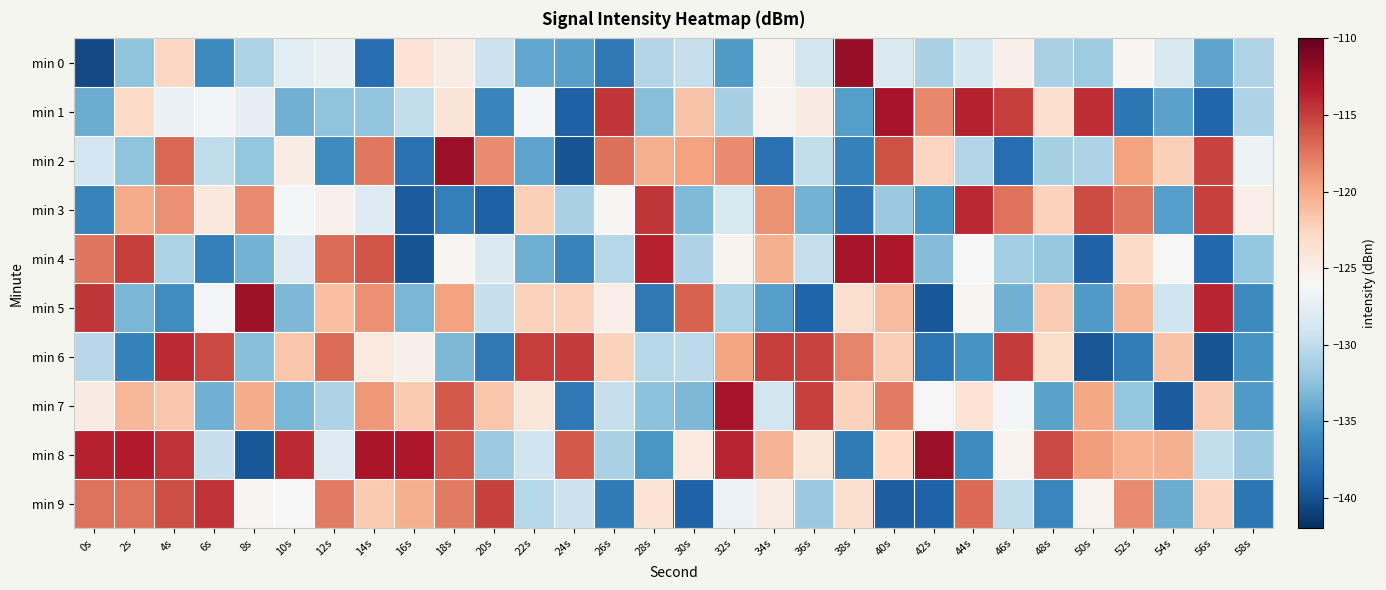

Reading left to right, what are all the values shown in this chart?

min 0: 0s=-140.4	2s=-132.4	4s=-122.6	6s=-136.2	8s=-131.0	10s=-127.8	12s=-127.1	14s=-138.2	16s=-123.8	18s=-124.8	20s=-129.4	22s=-134.3	24s=-134.6	26s=-137.4	28s=-130.7	30s=-129.8	32s=-135.1	34s=-125.6	36s=-129.0	38s=-112.1	40s=-128.3	42s=-131.2	44s=-128.9	46s=-125.0	48s=-131.2	50s=-131.7	52s=-125.7	54s=-128.5	56s=-134.4	58s=-130.9
min 1: 0s=-133.9	2s=-122.9	4s=-127.1	6s=-126.4	8s=-127.4	10s=-133.7	12s=-132.4	14s=-132.3	16s=-129.9	18s=-124.0	20s=-136.6	22s=-126.1	24s=-139.0	26s=-114.5	28s=-132.8	30s=-121.4	32s=-131.3	34s=-125.4	36s=-124.7	38s=-134.8	40s=-112.9	42s=-118.3	44s=-113.7	46s=-114.9	48s=-123.3	50s=-114.2	52s=-137.5	54s=-134.5	56s=-138.7	58s=-130.9
min 2: 0s=-129.1	2s=-132.4	4s=-116.8	6s=-130.0	8s=-132.1	10s=-124.8	12s=-136.1	14s=-117.5	16s=-137.9	18s=-112.4	20s=-118.4	22s=-134.4	24s=-139.8	26s=-117.2	28s=-120.2	30s=-119.6	32s=-118.4	34s=-137.9	36s=-130.0	38s=-136.8	40s=-115.8	42s=-122.5	44s=-130.7	46s=-138.2	48s=-131.3	50s=-130.9	52s=-119.6	54s=-122.1	56s=-115.2	58s=-126.8
min 3: 0s=-136.7	2s=-120.0	4s=-118.7	6s=-124.3	8s=-118.4	10s=-126.2	12s=-125.4	14s=-128.0	16s=-139.3	18s=-137.0	20s=-139.1	22s=-122.2	24s=-131.2	26s=-125.8	28s=-114.6	30s=-133.0	32s=-128.5	34s=-118.8	36s=-133.6	38s=-137.8	40s=-131.9	42s=-135.5	44s=-114.0	46s=-117.4	48s=-122.3	50s=-115.6	52s=-117.5	54s=-134.8	56s=-115.0	58s=-124.9
min 4: 0s=-117.4	2s=-114.9	4s=-131.1	6s=-136.9	8s=-133.6	10s=-128.0	12s=-117.1	14s=-115.9	16s=-139.8	18s=-125.7	20s=-128.3	22s=-133.8	24s=-136.6	26s=-130.5	28s=-113.6	30s=-131.0	32s=-125.5	34s=-120.3	36s=-129.8	38s=-112.8	40s=-113.1	42s=-133.0	44s=-126.1	46s=-131.6	48s=-132.0	50s=-139.0	52s=-122.9	54s=-125.9	56s=-138.6	58s=-132.2
min 5: 0s=-114.6	2s=-133.3	4s=-135.9	6s=-126.3	8s=-112.4	10s=-133.2	12s=-121.2	14s=-118.7	16s=-133.3	18s=-119.6	20s=-129.7	22s=-122.3	24s=-122.3	26s=-125.0	28s=-137.5	30s=-116.6	32s=-131.0	34s=-134.8	36s=-138.9	38s=-123.5	40s=-121.0	42s=-139.5	44s=-125.7	46s=-133.7	48s=-121.9	50s=-135.1	52s=-120.7	54s=-129.2	56s=-113.8	58s=-136.1
min 6: 0s=-130.5	2s=-136.8	4s=-114.1	6s=-115.4	8s=-132.8	10s=-121.5	12s=-117.1	14s=-124.5	16s=-125.2	18s=-133.2	20s=-137.4	22s=-114.9	24s=-114.8	26s=-122.3	28s=-130.5	30s=-130.2	32s=-119.7	34s=-114.9	36s=-115.2	38s=-118.2	40s=-122.0	42s=-137.6	44s=-135.5	46s=-114.8	48s=-123.0	50s=-139.7	52s=-137.2	54s=-121.4	56s=-139.9	58s=-135.5
min 7: 0s=-124.6	2s=-120.6	4s=-121.7	6s=-133.7	8s=-120.1	10s=-133.4	12s=-130.9	14s=-119.1	16s=-121.8	18s=-116.2	20s=-121.6	22s=-124.1	24s=-137.4	26s=-129.7	28s=-132.6	30s=-133.2	32s=-112.8	34s=-129.0	36s=-115.0	38s=-122.3	40s=-117.7	42s=-125.9	44s=-123.8	46s=-126.2	48s=-134.5	50s=-119.8	52s=-132.1	54s=-139.3	56s=-121.9	58s=-135.0
min 8: 0s=-113.7	2s=-113.3	4s=-114.4	6s=-129.6	8s=-139.6	10s=-114.0	12s=-128.0	14s=-112.9	16s=-113.0	18s=-116.1	20s=-131.8	22s=-129.2	24s=-116.2	26s=-131.1	28s=-135.3	30s=-124.4	32s=-113.8	34s=-120.5	36s=-124.0	38s=-137.3	40s=-122.8	42s=-112.3	44s=-136.1	46s=-125.5	48s=-115.4	50s=-119.3	52s=-120.5	54s=-120.3	56s=-129.9	58s=-131.8
min 9: 0s=-117.3	2s=-117.3	4s=-115.7	6s=-114.4	8s=-125.7	10s=-126.0	12s=-117.6	14s=-121.8	16s=-120.3	18s=-117.7	20s=-115.1	22s=-130.5	24s=-129.5	26s=-137.4	28s=-123.8	30s=-139.0	32s=-127.0	34s=-124.8	36s=-132.0	38s=-123.5	40s=-139.1	42s=-139.0	44s=-117.0	46s=-129.9	48s=-136.4	50s=-125.4	52s=-118.4	54s=-134.0	56s=-122.6	58s=-137.6